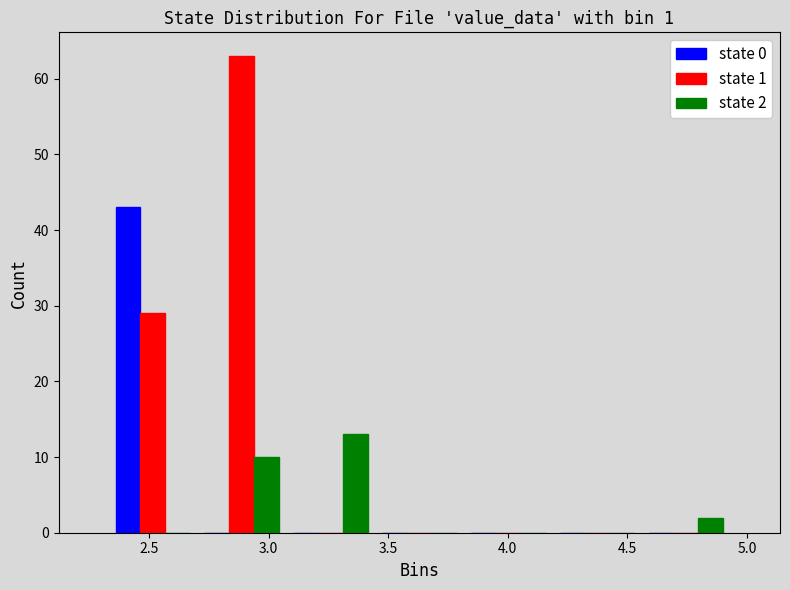

In the state 0 series, which range on the x-axis has the tallest bar?

2.35 to 2.70